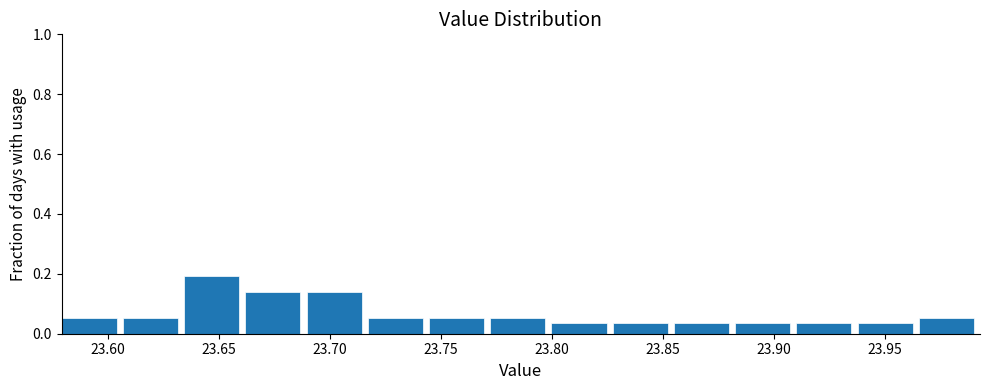

Reading left to right, list every bar in this chart as the range it spans on the x-axis followed by its height. Neither the bar edges nor the heights are printed on the chart, so give them approximately, as read against the axes.

23.580 to 23.605: 0.06
23.605 to 23.635: 0.06
23.635 to 23.660: 0.20
23.660 to 23.690: 0.14
23.690 to 23.715: 0.14
23.715 to 23.745: 0.06
23.745 to 23.770: 0.06
23.770 to 23.800: 0.06
23.800 to 23.825: 0.04
23.825 to 23.855: 0.04
23.855 to 23.885: 0.04
23.885 to 23.910: 0.04
23.910 to 23.940: 0.04
23.940 to 23.965: 0.04
23.965 to 23.995: 0.06